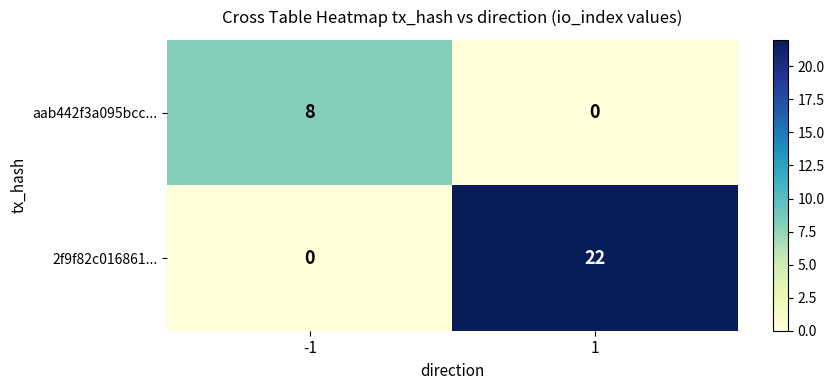

Count the number of data series in this chart.

2